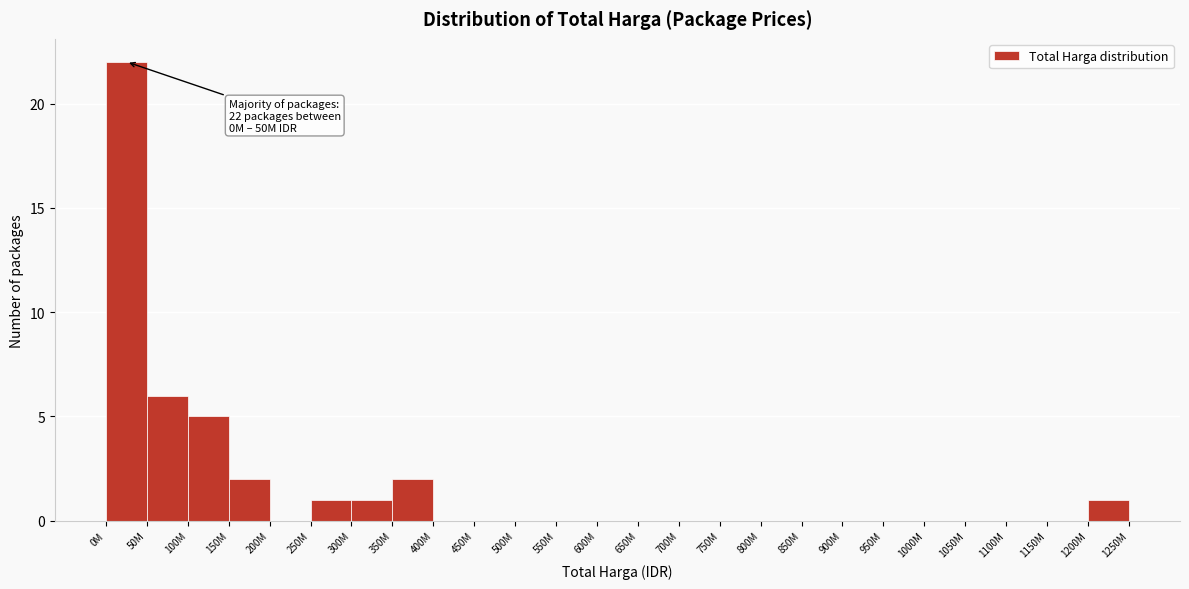

Reading left to right, list all the values displayed in this chart.

0M=22	50M=6	100M=5	150M=2	200M=0	250M=1	300M=1	350M=2	400M=0	450M=0	500M=0	550M=0	600M=0	650M=0	700M=0	750M=0	800M=0	850M=0	900M=0	950M=0	1000M=0	1050M=0	1100M=0	1150M=0	1200M=1